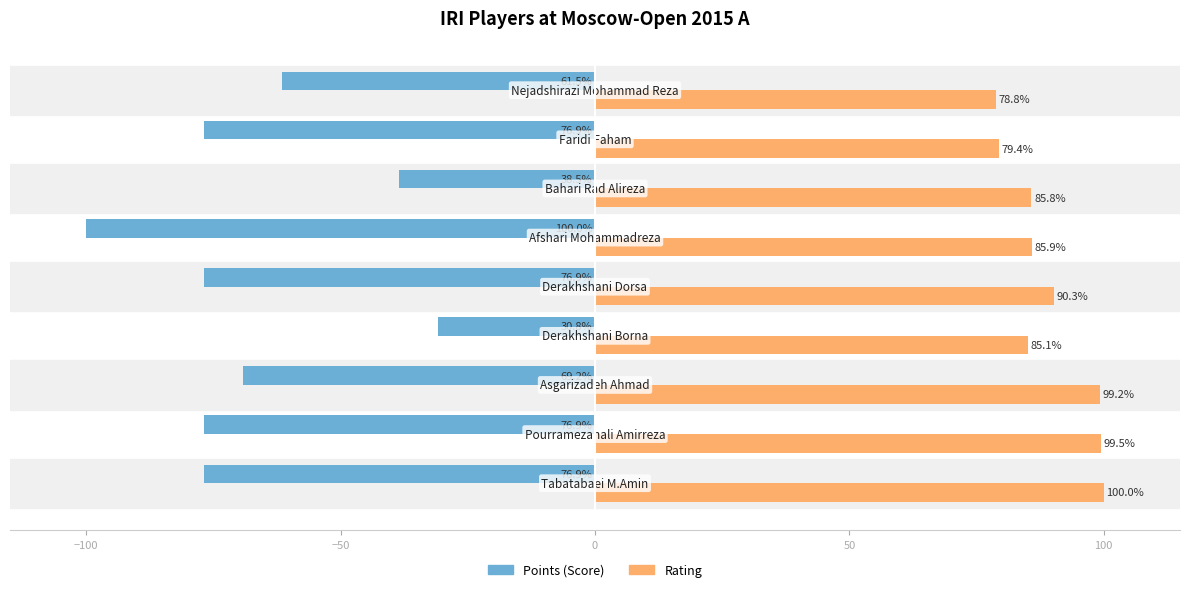

Which series has the widest spread of values?

Points (Score)